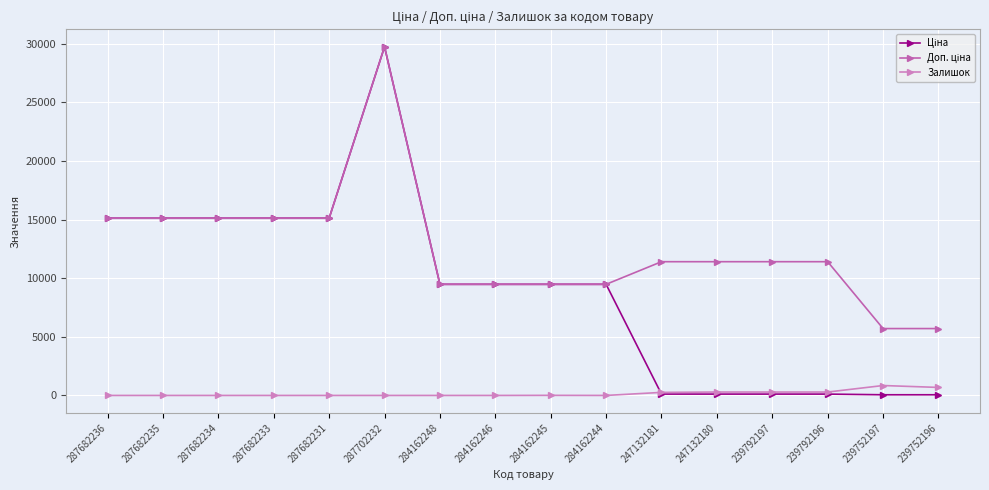

Count the number of categories in the chart.

16